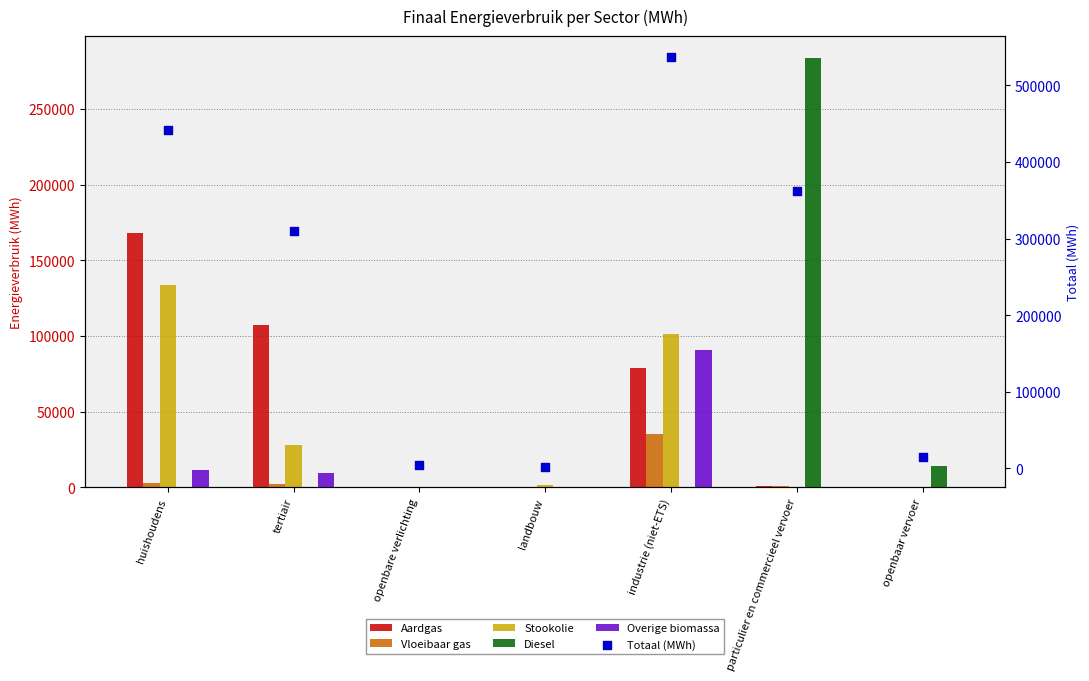

Is the value of Diesel at tertiair greater than the value of Stookolie at openbaar vervoer?

No